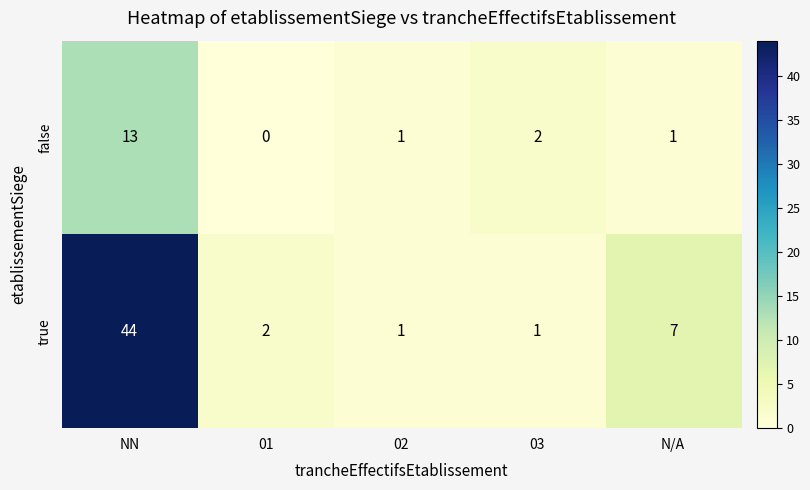

Is it true that false equals 0 at 01?

True